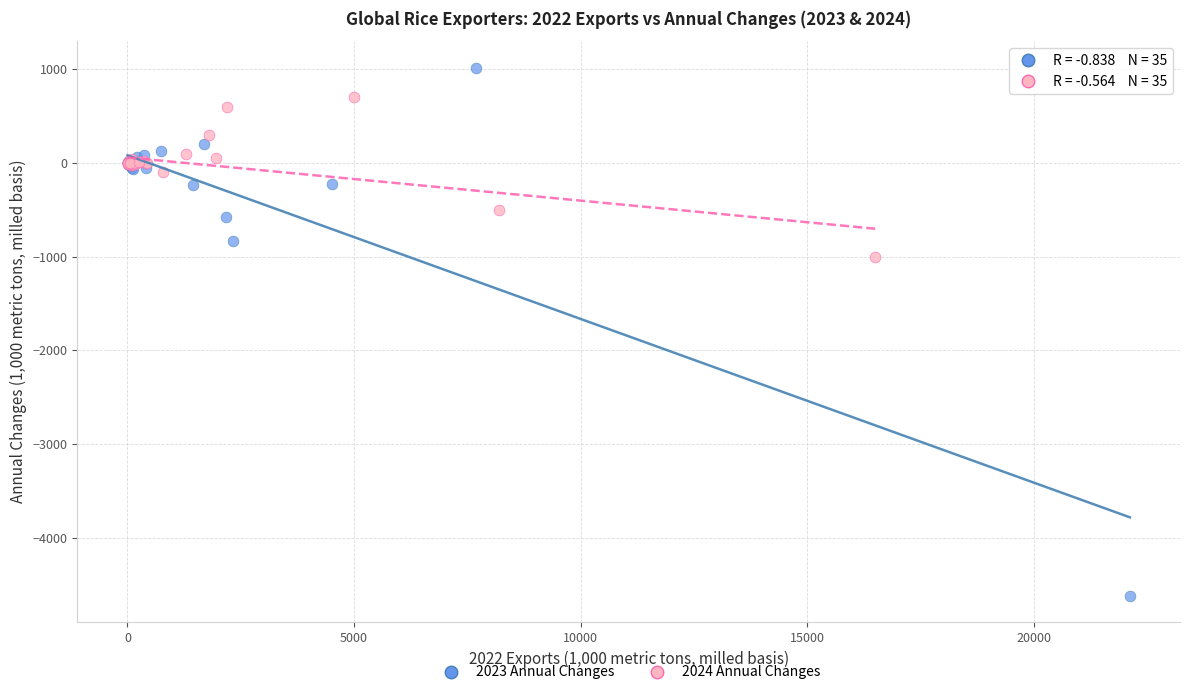

Which series has the largest Y range (max minus min)?

2023 Annual Changes